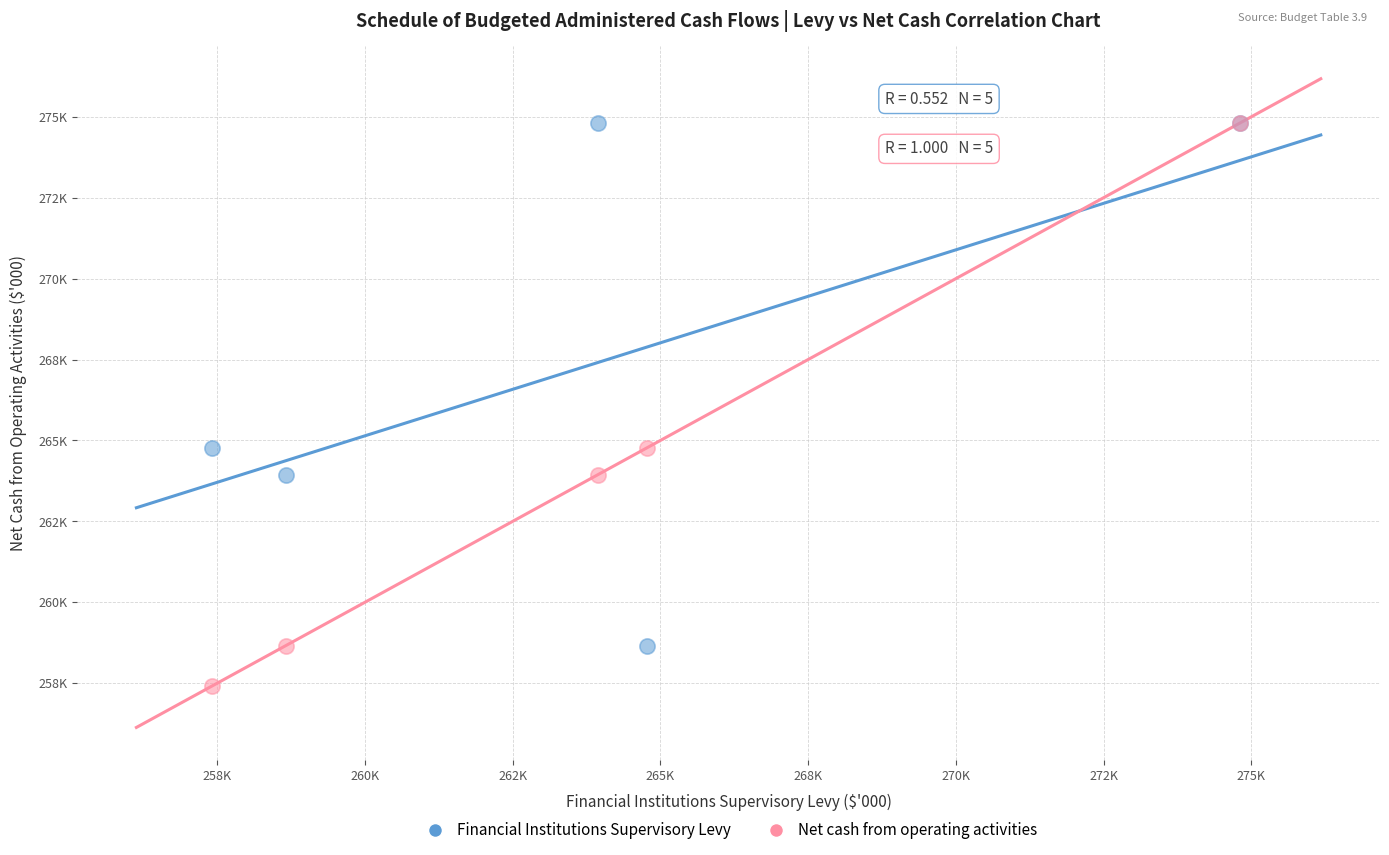

What are all the series names shown in the legend?

Financial Institutions Supervisory Levy, Net cash from operating activities